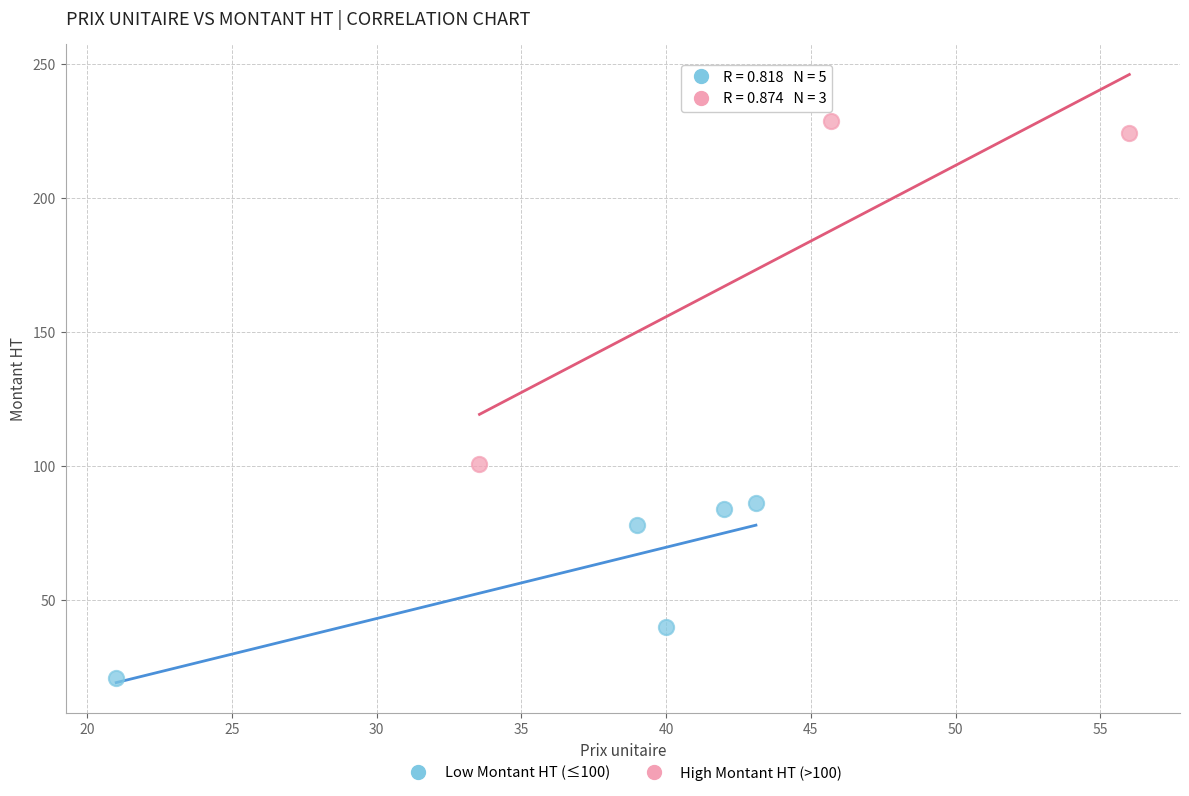

Which series contains the lowest Y value?

Low Montant HT (≤100)